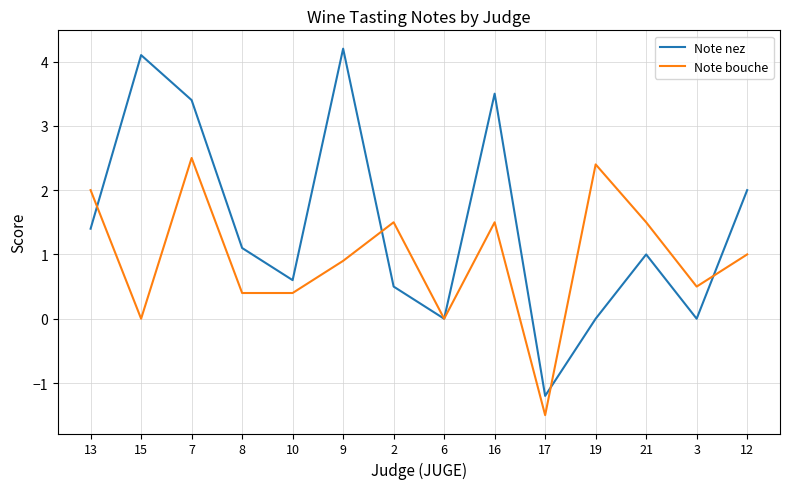

What position from the left is 3?

13